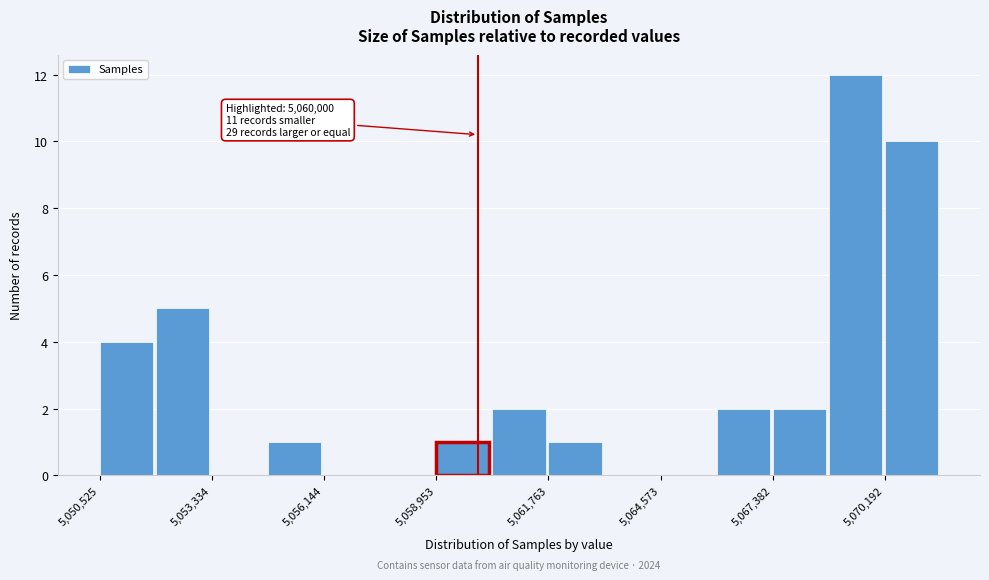

Around what value on the x-axis is the tallest bar? Give the approximate position of its centre, as read against the axis.

5069500